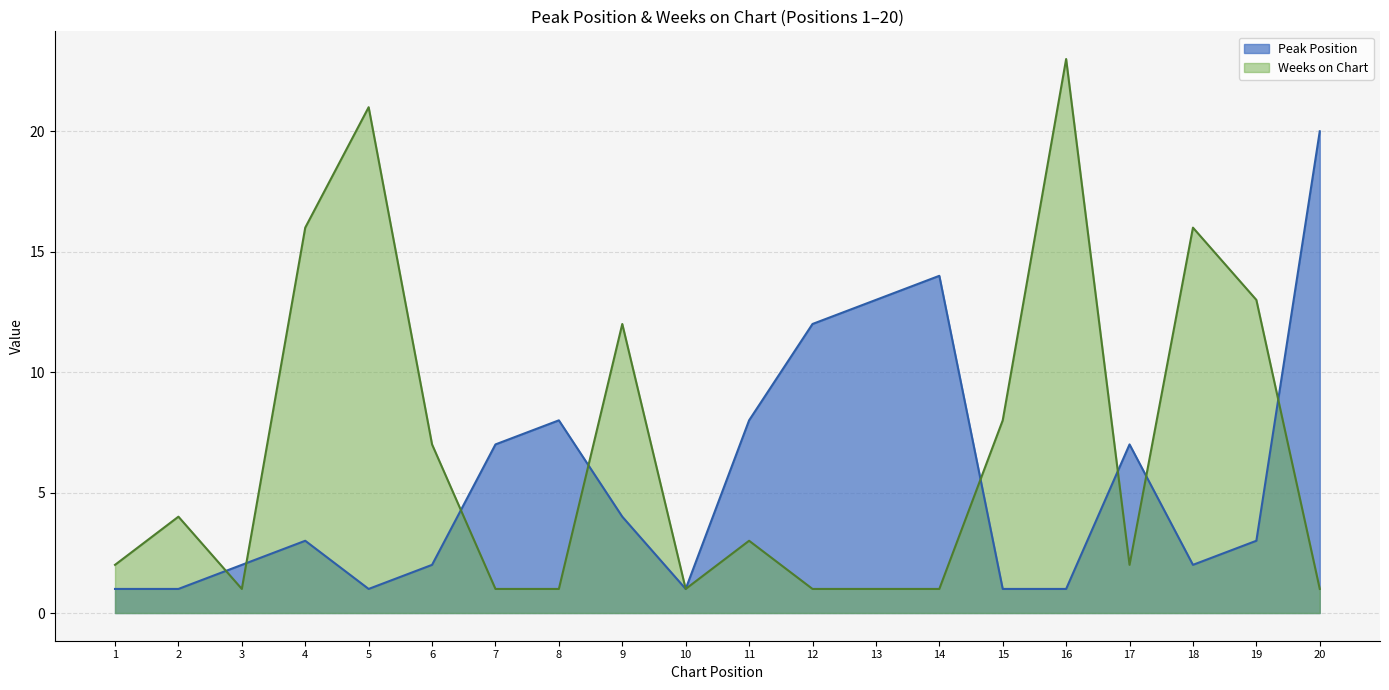

Which series ends up on top after the final intersection of Weeks on Chart and Peak Position?

Peak Position